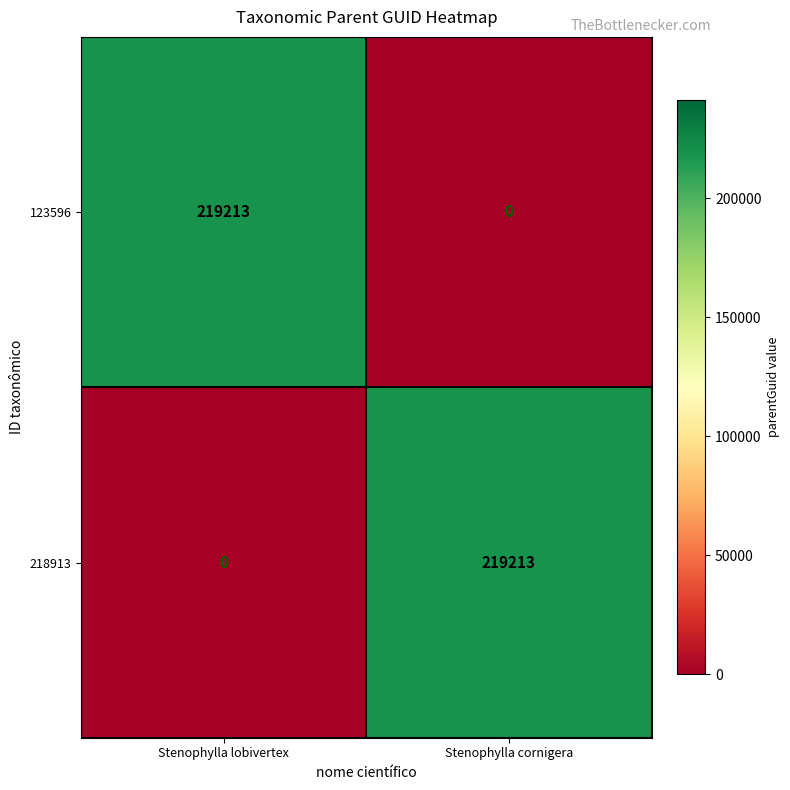

Which category has the lowest value in the 218913 series?

Stenophylla lobivertex